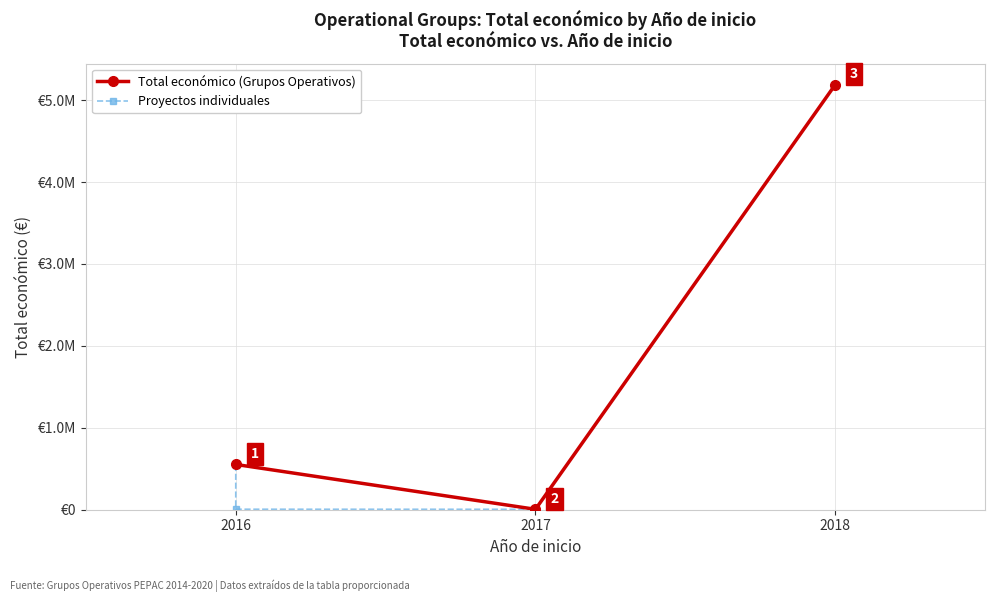

Which category has the lowest value across all series?

2017